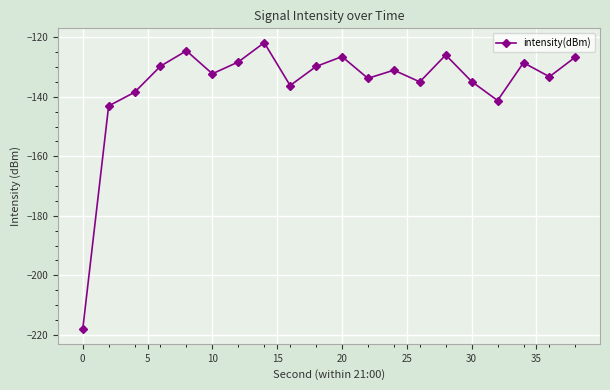

What is the maximum value shown in the chart?

-121.8